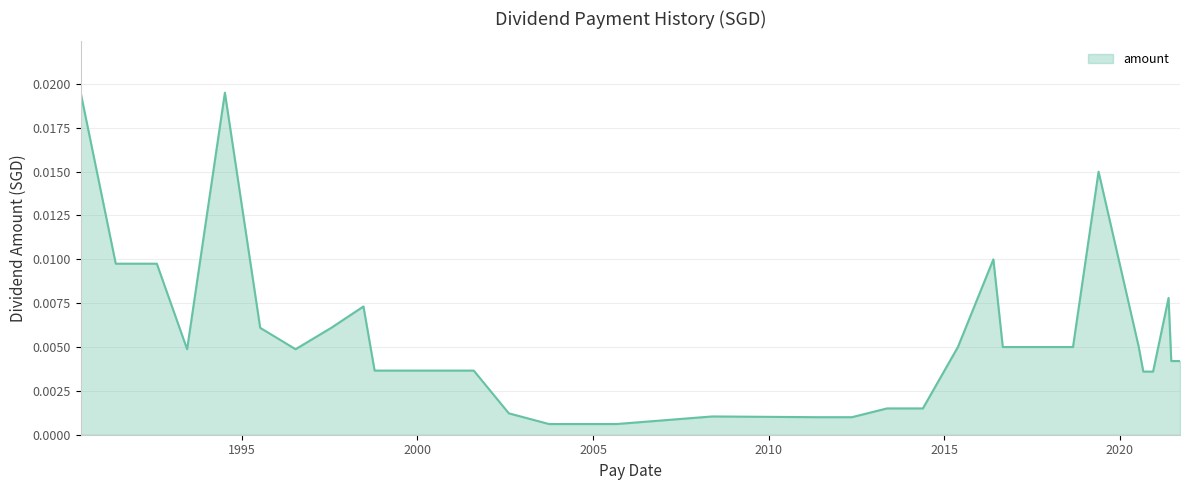

List the labels in order of value, smallest first.

2003-09-30, 2004-08-31, 2005-08-31, 2011-05-23, 2012-05-15, 2008-05-22, 2002-08-08, 2013-05-15, 2014-05-23, 2020-08-31, 2020-12-11, 1998-10-12, 1999-06-07, 2000-07-04, 2001-08-08, 2021-06-18, 2021-09-17, 1993-06-10, 1996-07-12, 2015-05-22, 2016-08-31, 2017-05-25, 2017-08-31, 2018-05-25, 2018-08-31, 2020-07-15, 1995-07-10, 1997-07-18, 1998-06-18, 2021-05-21, 1991-05-30, 1992-07-30, 2016-05-25, 2019-05-24, 1990-05-30, 1994-07-08